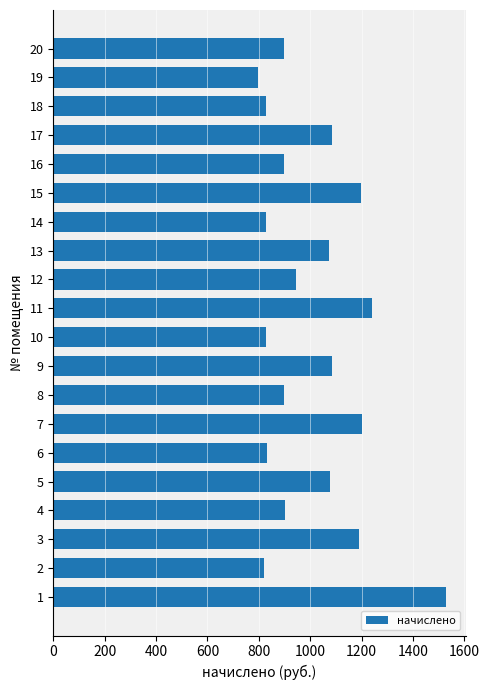

Is it true that the value at 4 is 443.9?

False